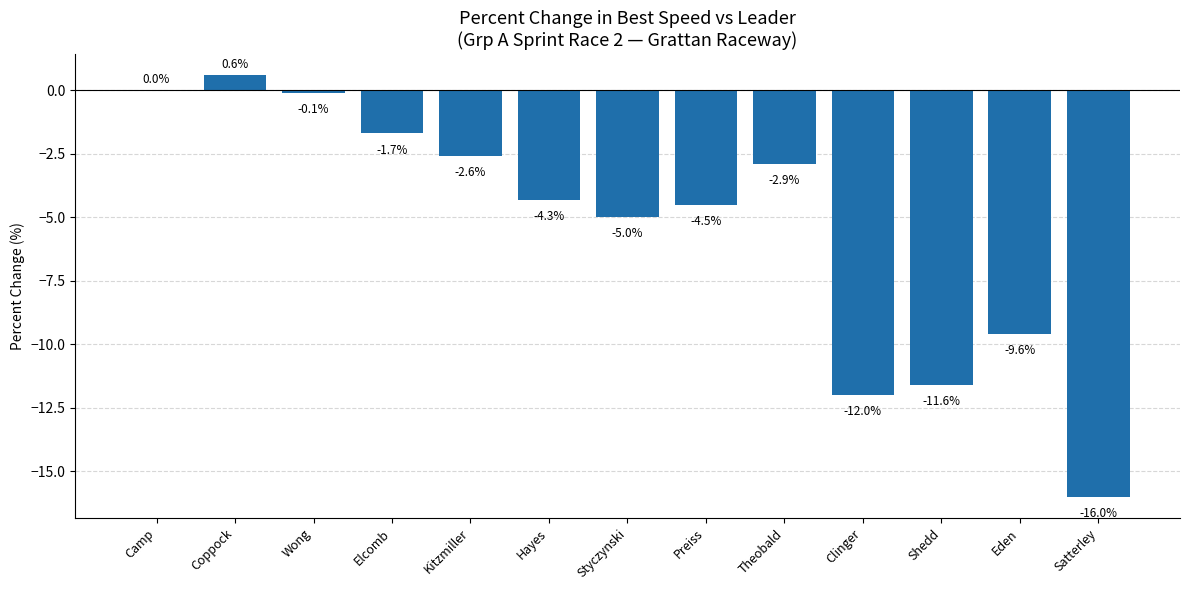

True or false: the data shows 0.0 at Camp.

True